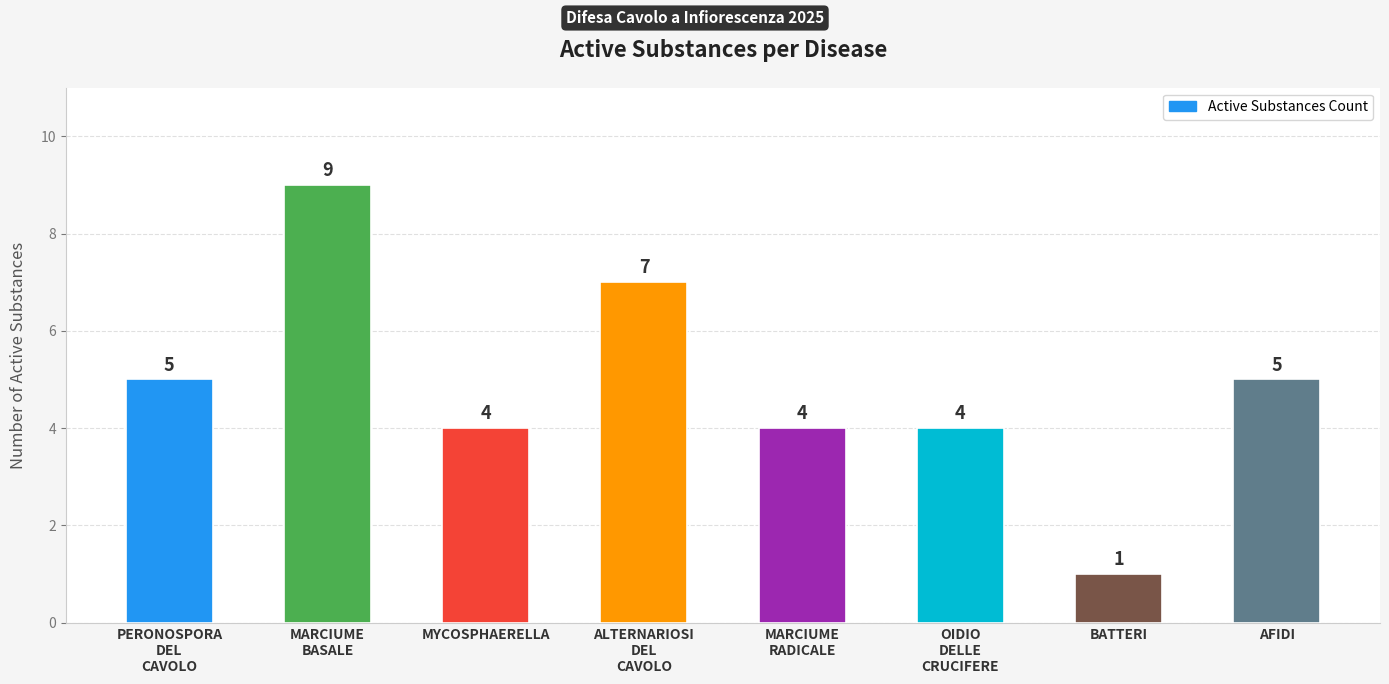

What is the change in value from MARCIUME
BASALE to MYCOSPHAERELLA?

-5